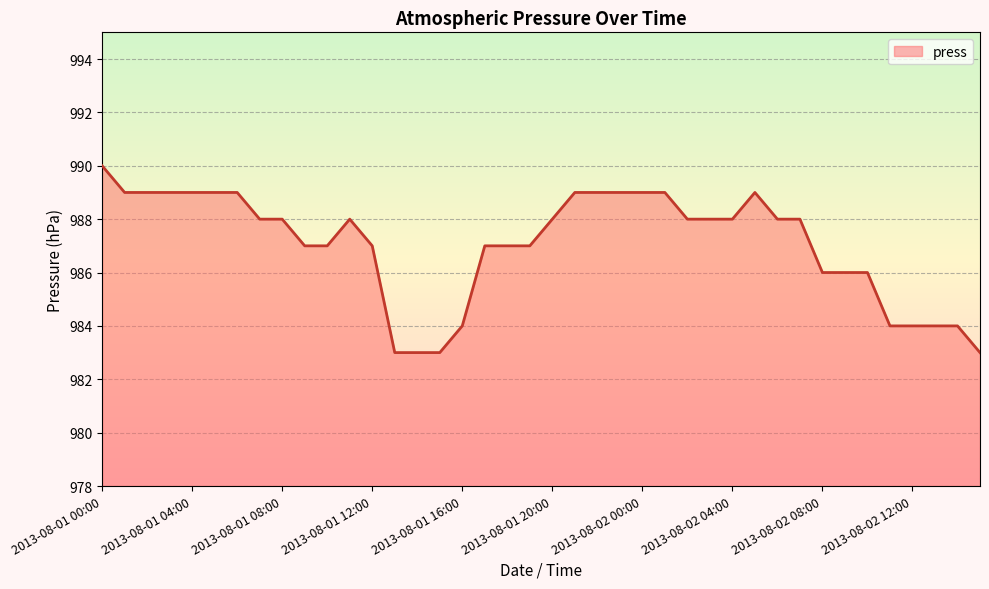

How many values are between 986 and 989?

30